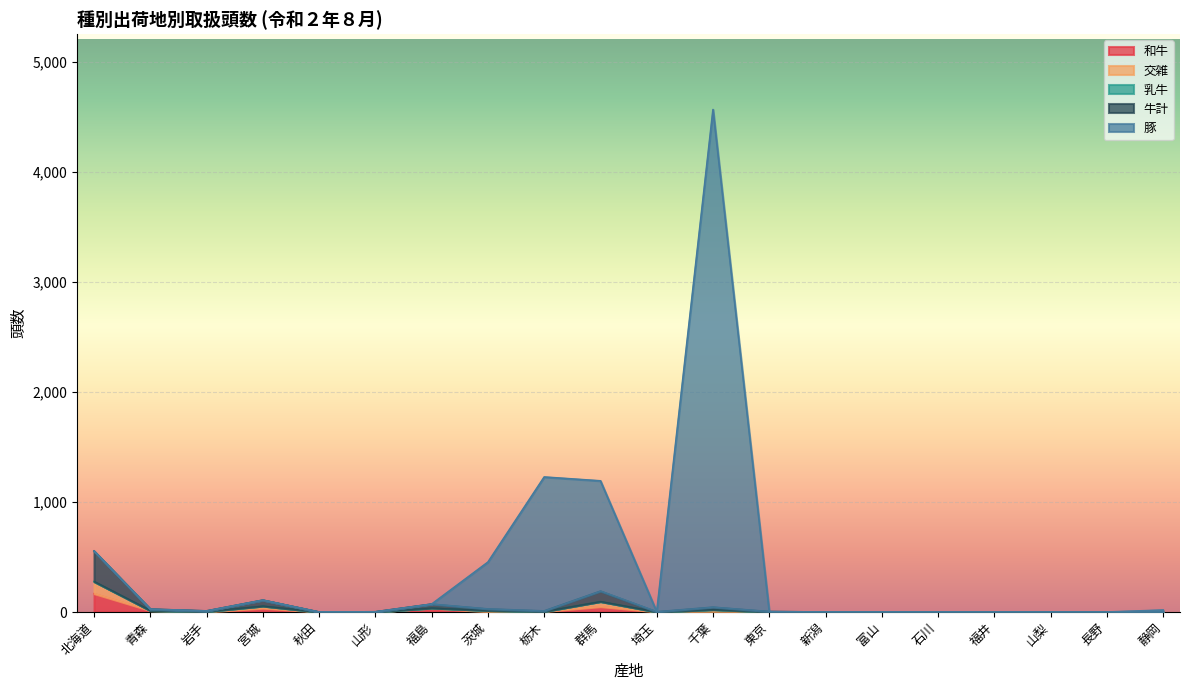

At which category is the sum across all series the highest?

千葉